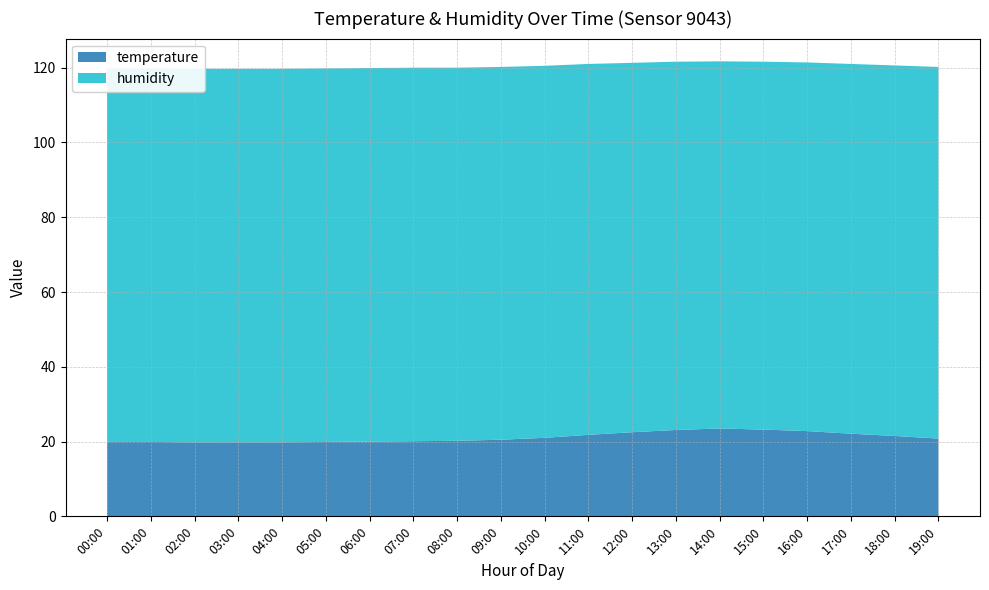

At 07:00, list the series in order from smallest to largest.

temperature, humidity